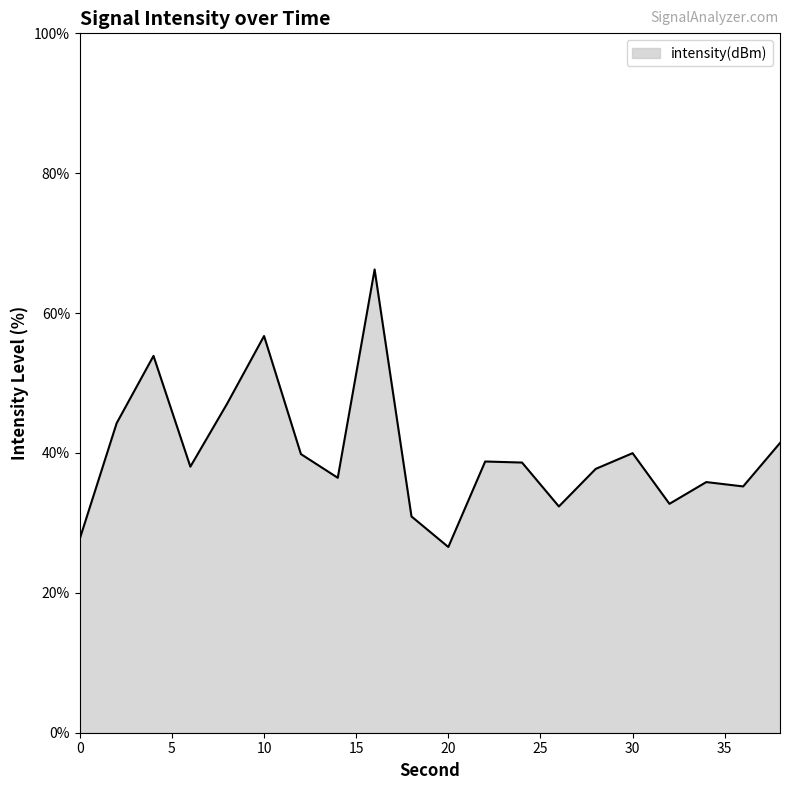

Does the chart display data point markers on the line(s)?

No